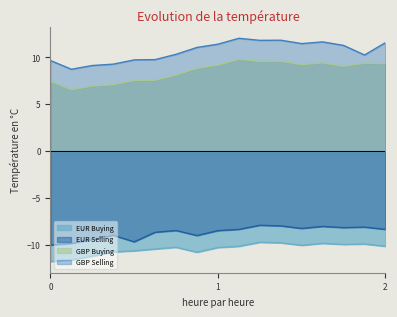

What is the difference between the second highest and second lowest values in the EUR Selling series?

1.9